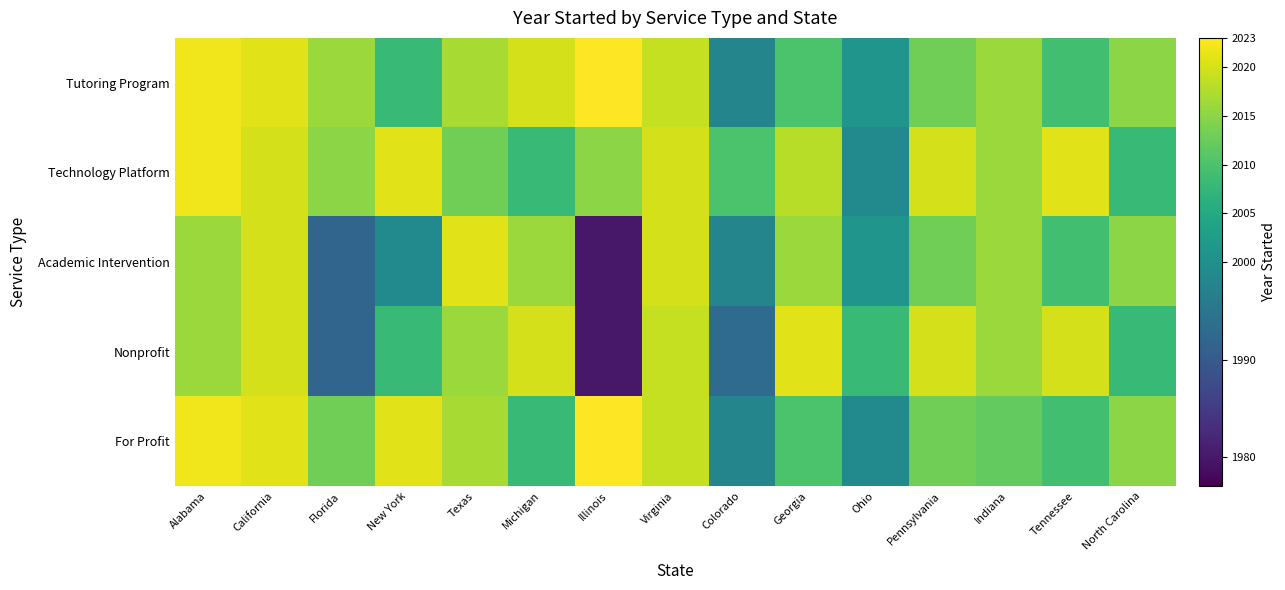

How many categories are shown in the chart?

15